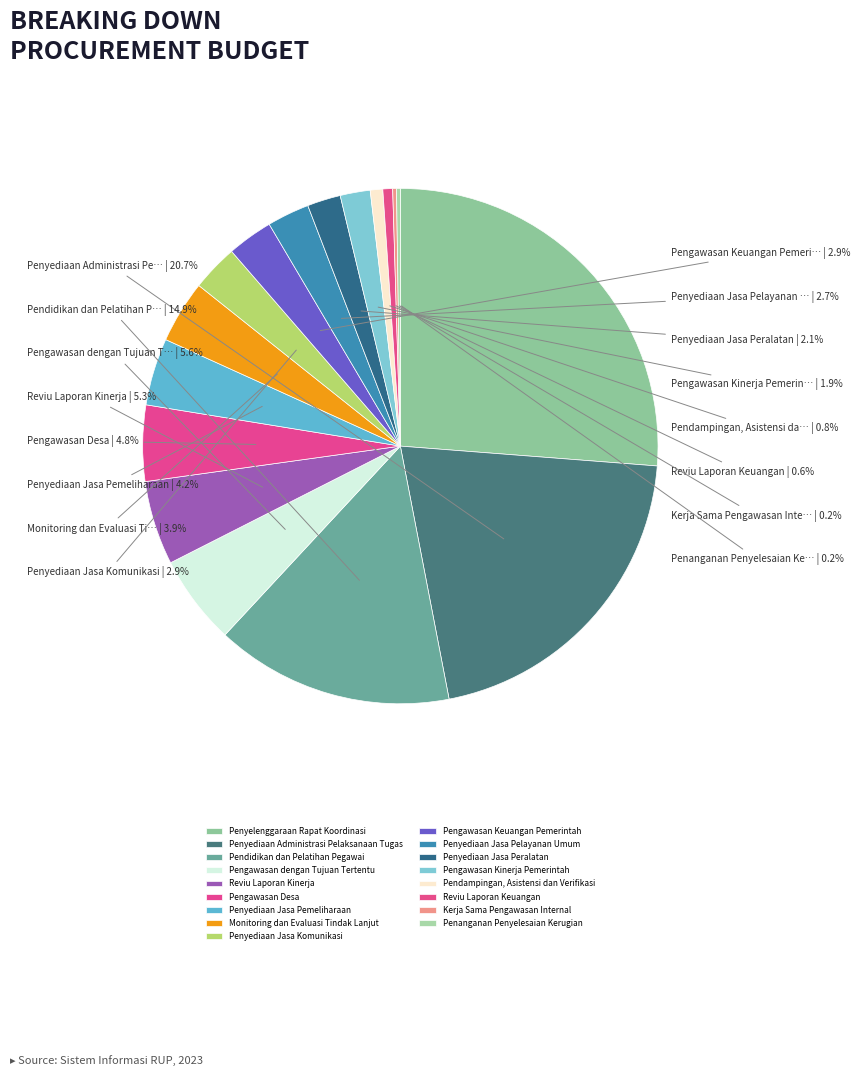

Approximately how many times larger is the value at Reviu Laporan Kinerja compared to Penyediaan Jasa Komunikasi?

1.8